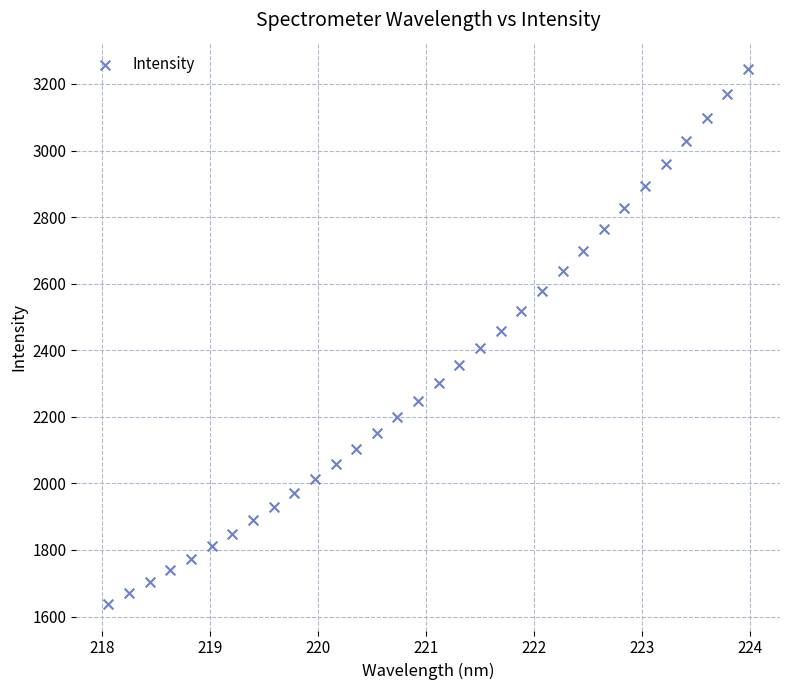

What is the range of Y values (max minus min)?

1605.5